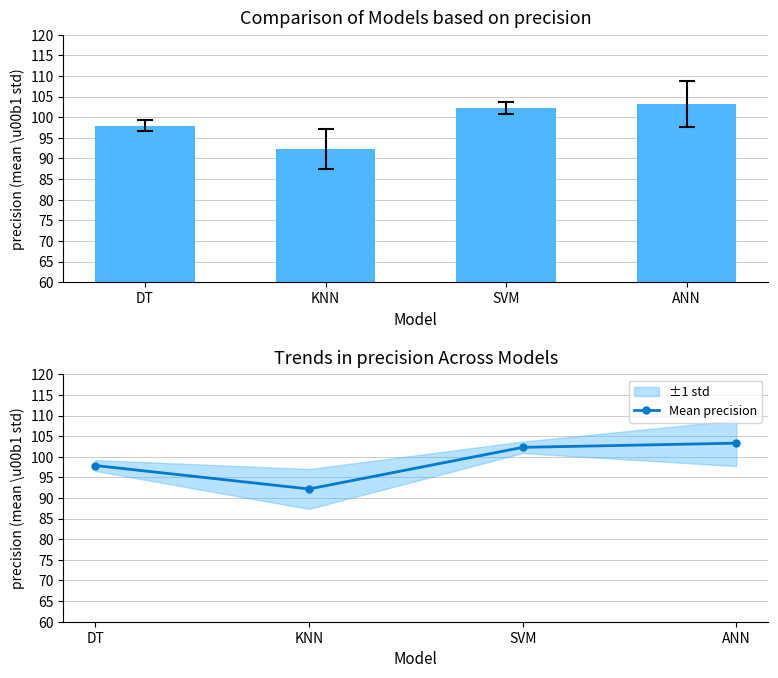

Reading left to right, extract all data points from this chart.

DT=97.9	KNN=92.2	SVM=102.3	ANN=103.3